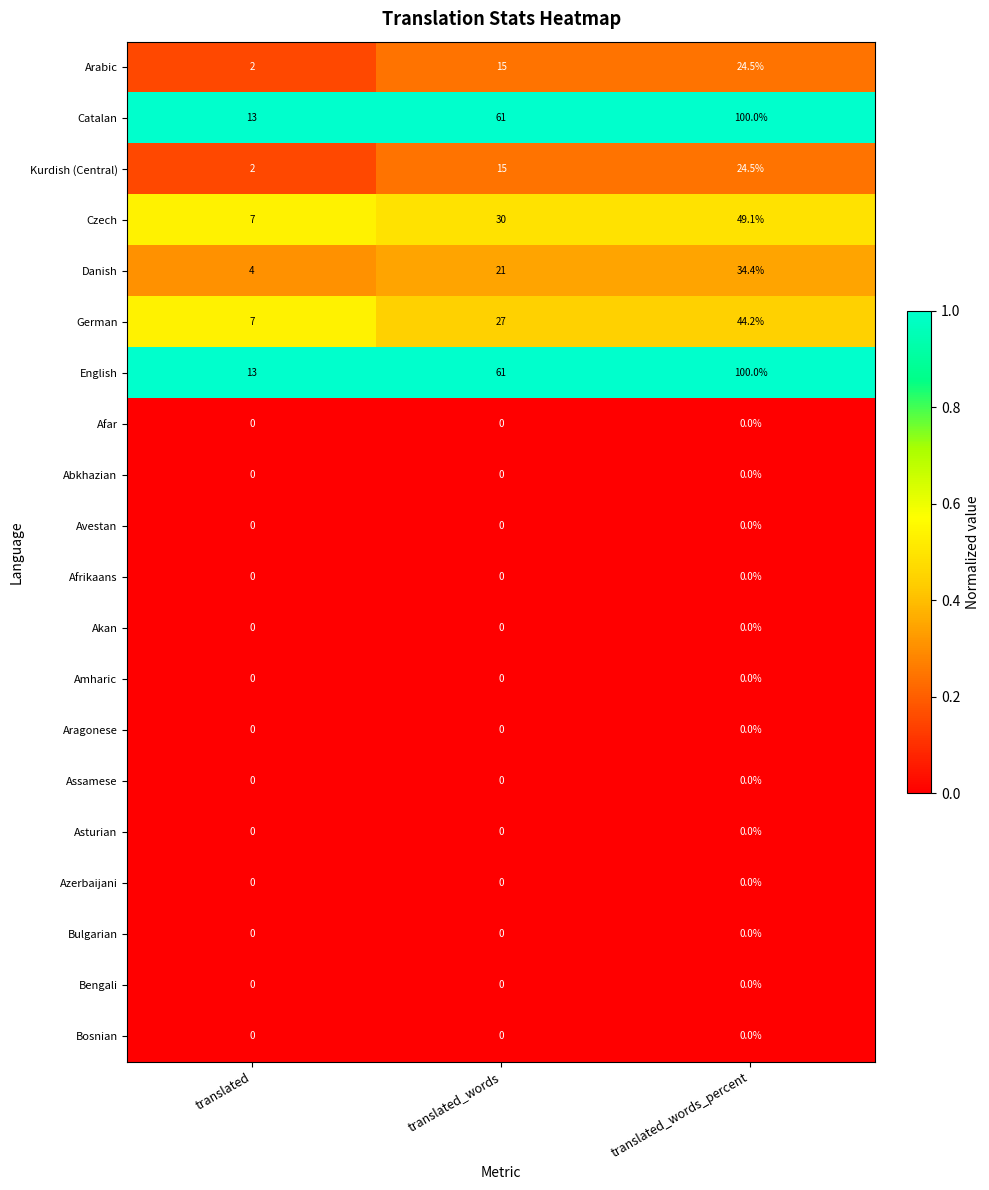

Is the value of Catalan at translated greater than the value of Bosnian at translated_words_percent?

Yes